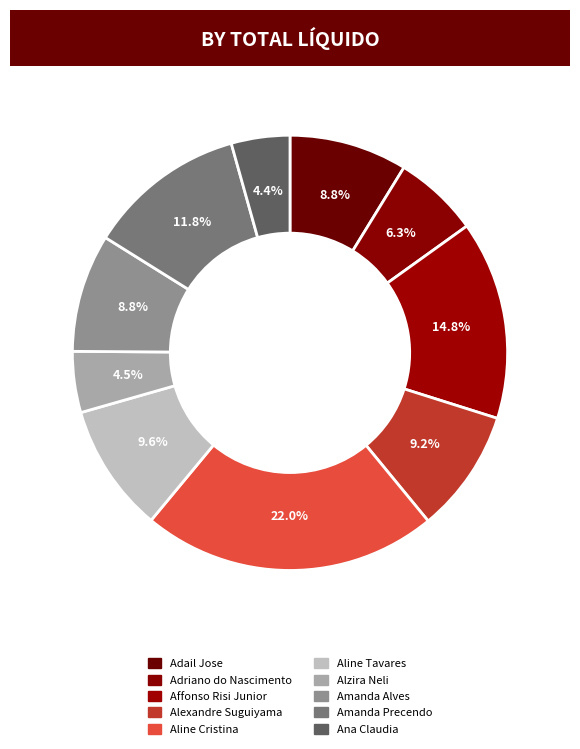

How many segments does this pie chart have?

10